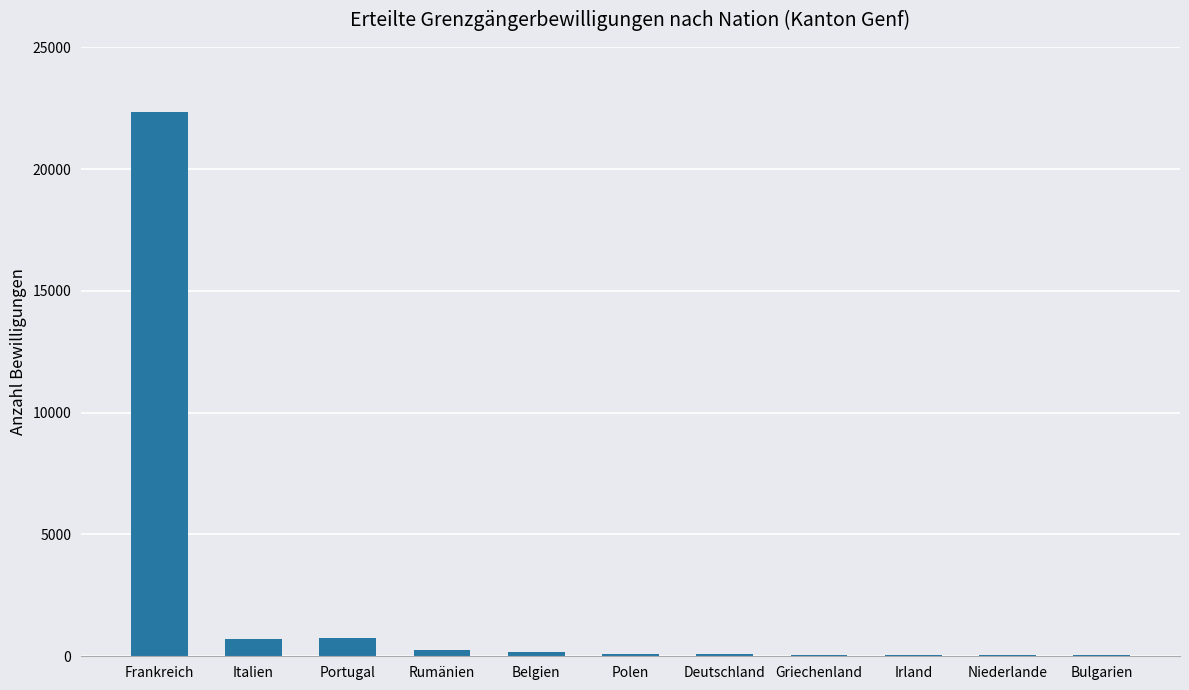

What is the greatest value displayed?

22330